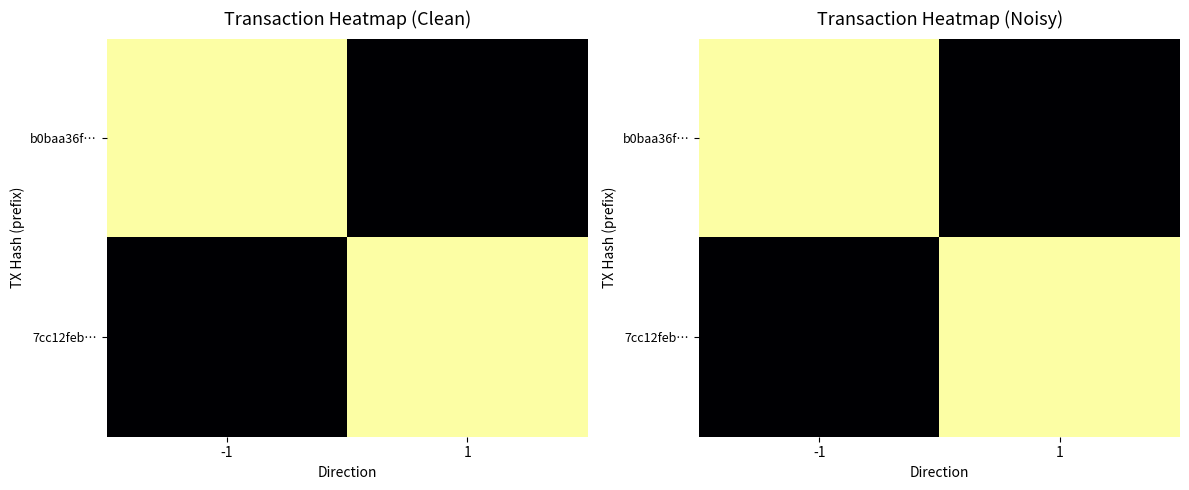

Which label corresponds to the largest value in the chart?

1